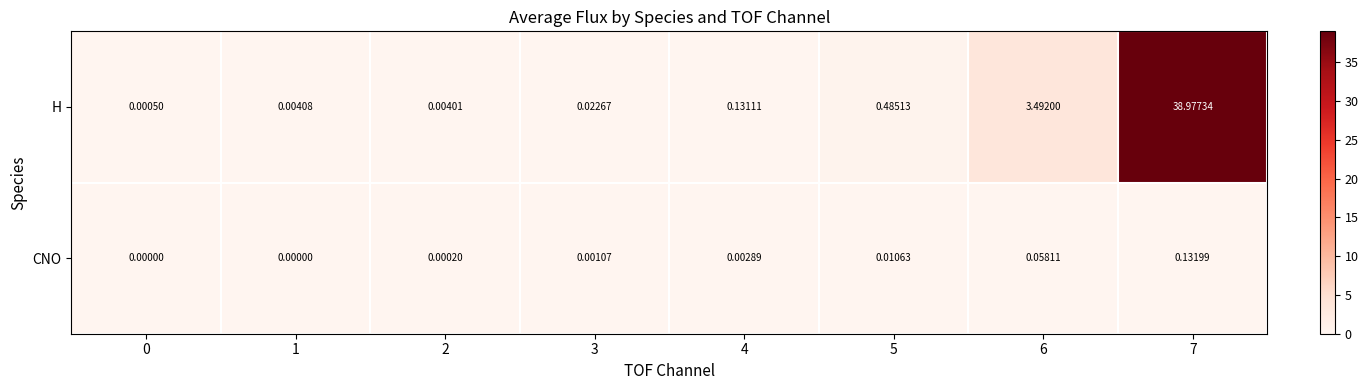

Which series has the largest range (max minus min)?

H